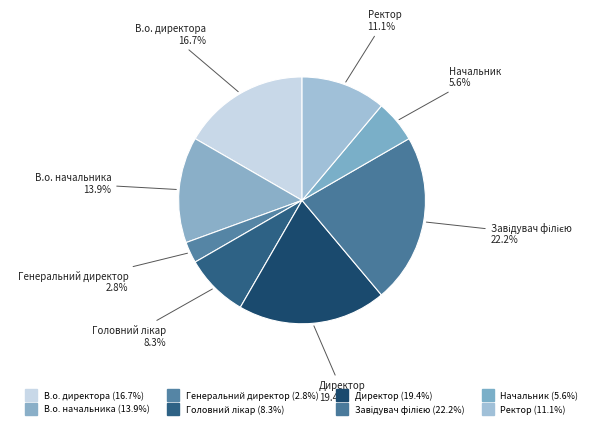

Does any single category account for the majority?

No